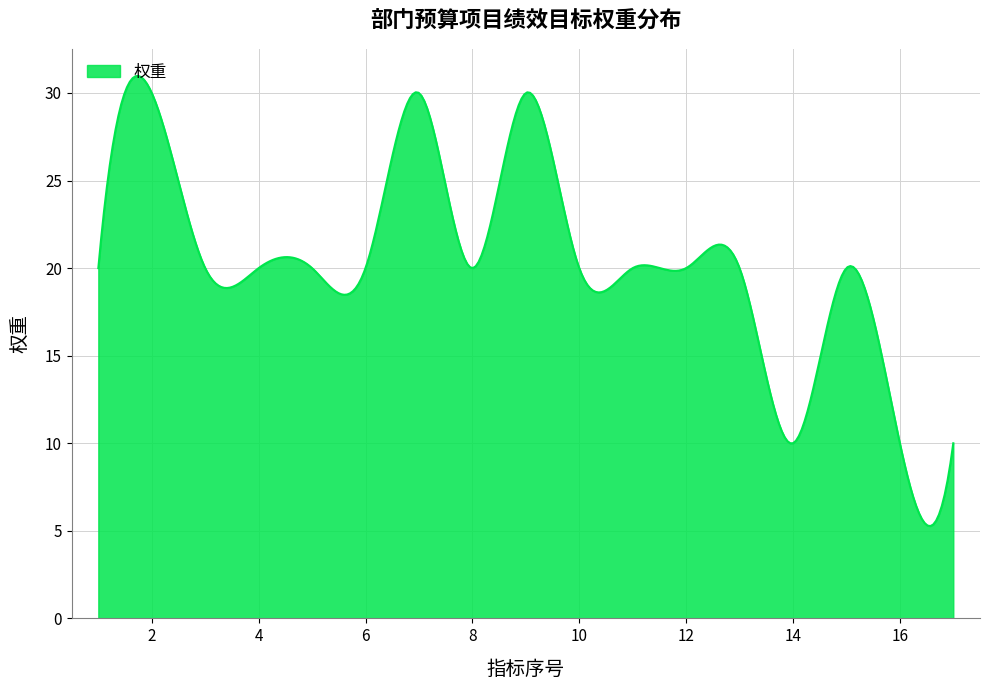

What is the difference between the maximum and minimum values?

25.7